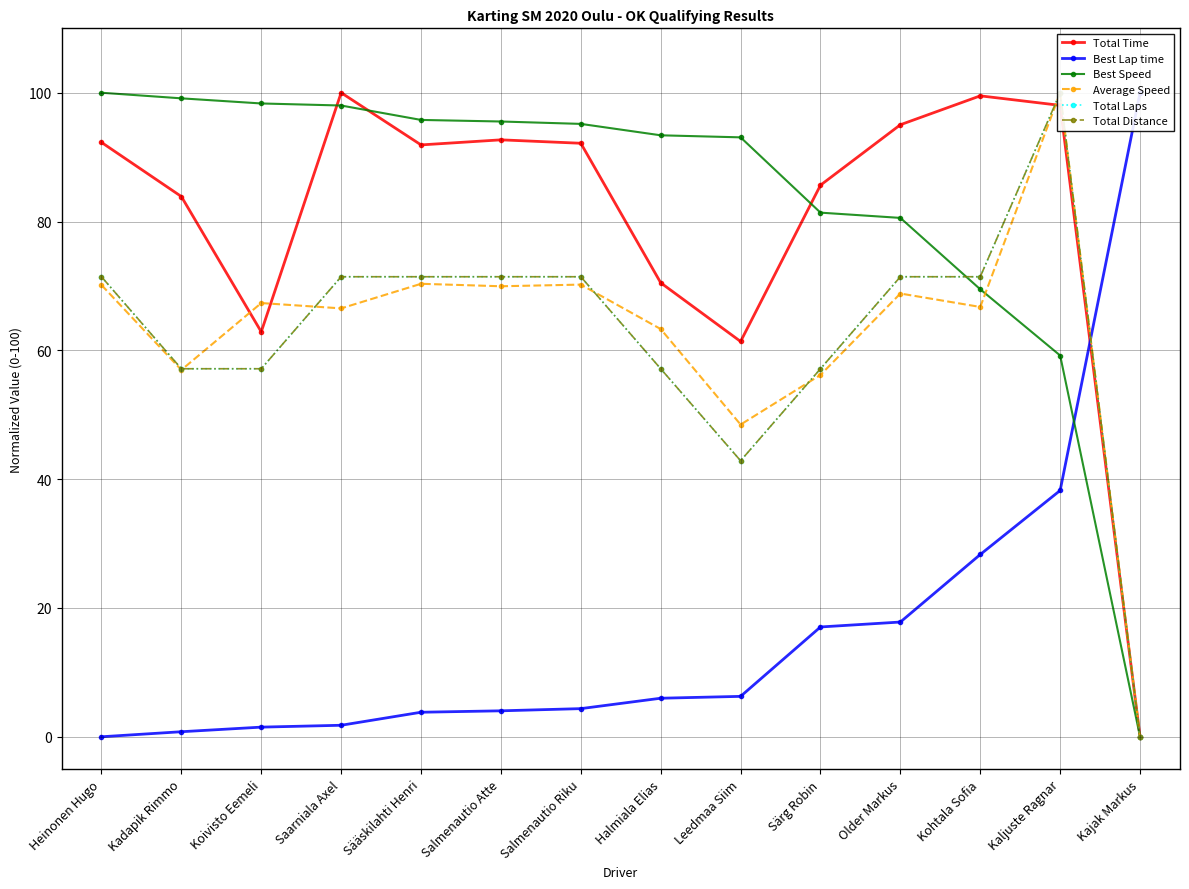

Reading right to left, list all the values displayed in this chart.

Total Time: 0.0	98.0	99.5	95.0	85.6	61.4	70.5	92.2	92.7	91.9	100.0	62.9	83.9	92.3
Best Lap time: 100.0	38.2	28.3	17.8	17.0	6.3	6.0	4.4	4.0	3.8	1.8	1.5	0.8	0.0
Best Speed: 0.0	59.2	69.5	80.6	81.4	93.1	93.4	95.2	95.5	95.8	98.0	98.3	99.1	100.0
Average Speed: 0.0	100.0	66.7	68.8	56.2	48.5	63.3	70.2	70.0	70.3	66.5	67.3	57.0	70.1
Total Laps: 0.0	100.0	71.4	71.4	57.1	42.9	57.1	71.4	71.4	71.4	71.4	57.1	57.1	71.4
Total Distance: 0.0	100.0	71.4	71.4	57.1	42.9	57.1	71.4	71.4	71.4	71.4	57.1	57.1	71.4